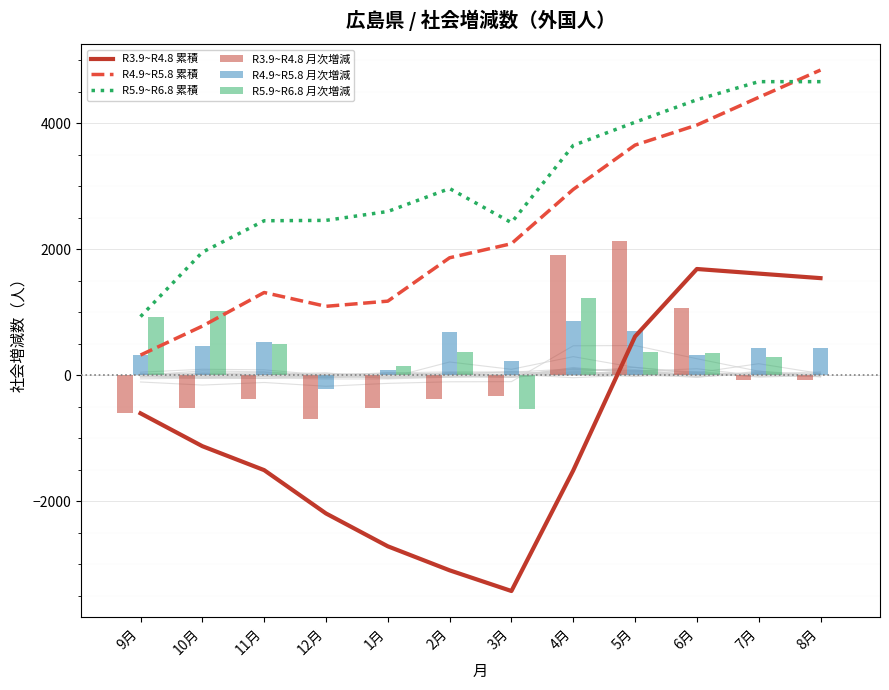

Reading left to right, what are all the values shown in this chart?

R3.9~R4.8 累積: -603	-1124	-1504	-2191	-2712	-3093	-3421	-1509	616	1686	1613	1541
R4.9~R5.8 累積: 321	780	1313	1094	1176	1864	2087	2948	3651	3969	4408	4841
R5.9~R6.8 累積: 931	1952	2451	2457	2598	2962	2421	3646	4014	4370	4657	4657
R3.9~R4.8 月次増減: -603	-521	-380	-687	-521	-381	-328	1912	2125	1070	-73	-72
R4.9~R5.8 月次増減: 321	459	533	-219	82	688	223	861	703	318	439	433
R5.9~R6.8 月次増減: 931	1021	499	6	141	364	-541	1225	368	356	287	0